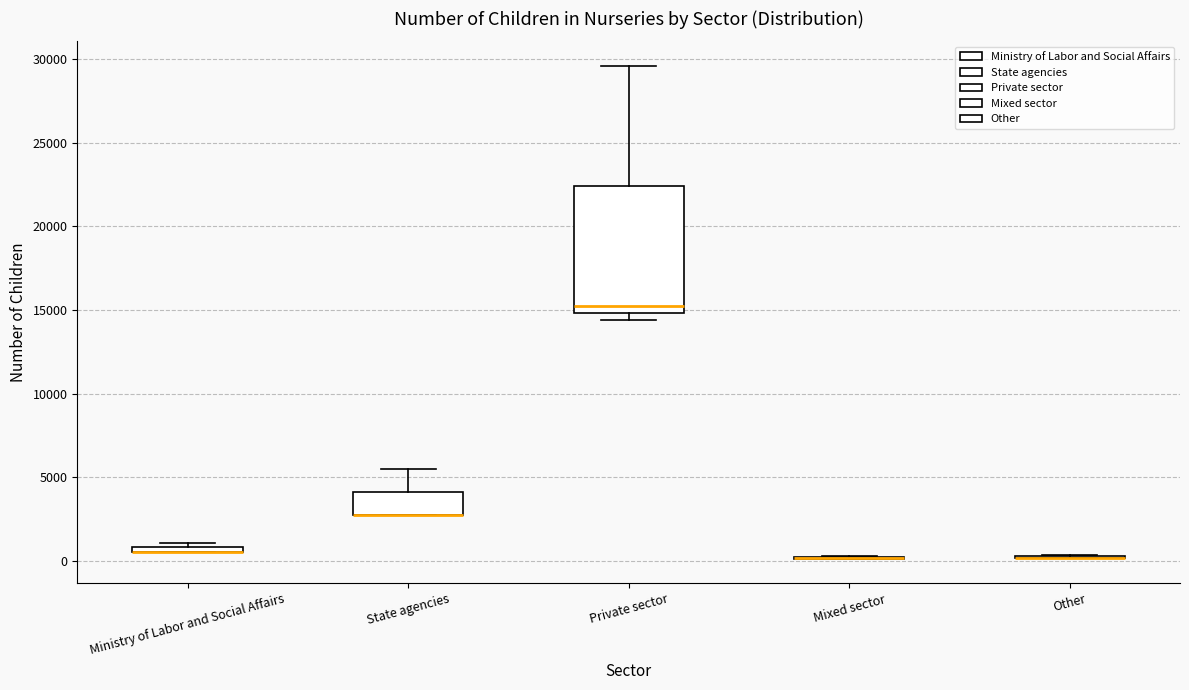

Which box is the tallest, from its lower edge to its upper edge?

Private sector